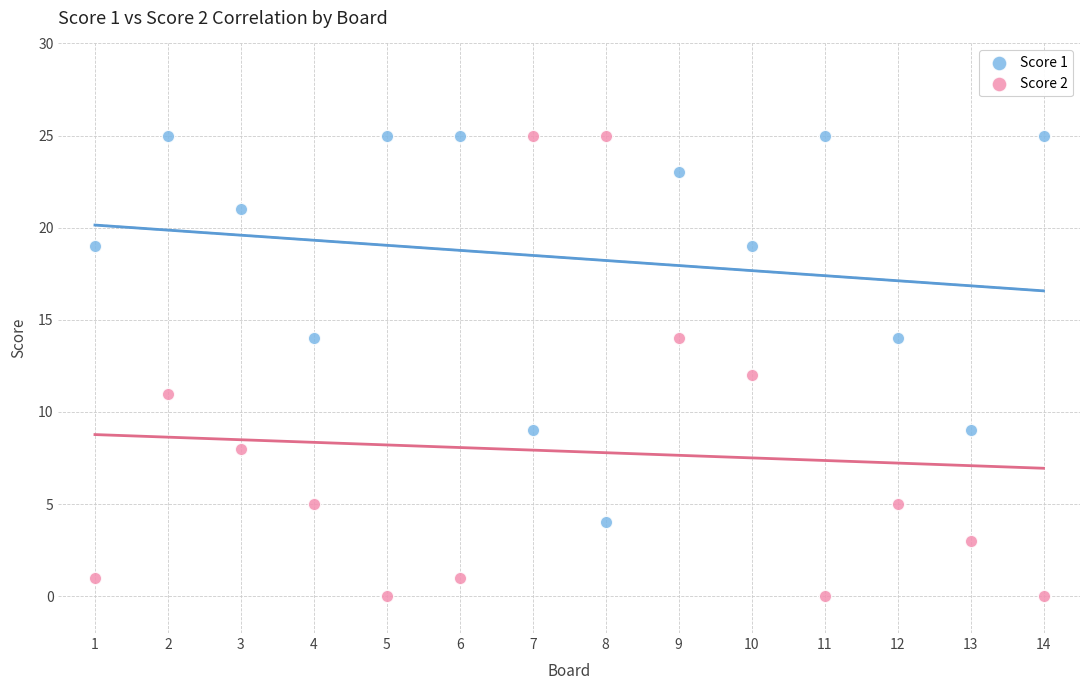

Across all data points, what is the range of X values (max minus min)?

13